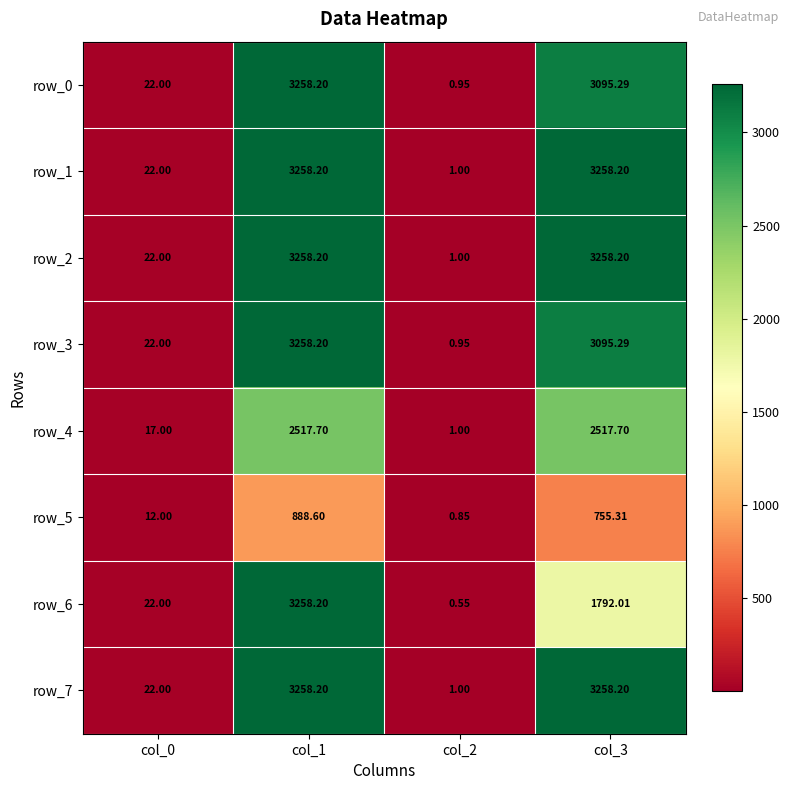

How many values in the row_1 series exceed 3258?

2